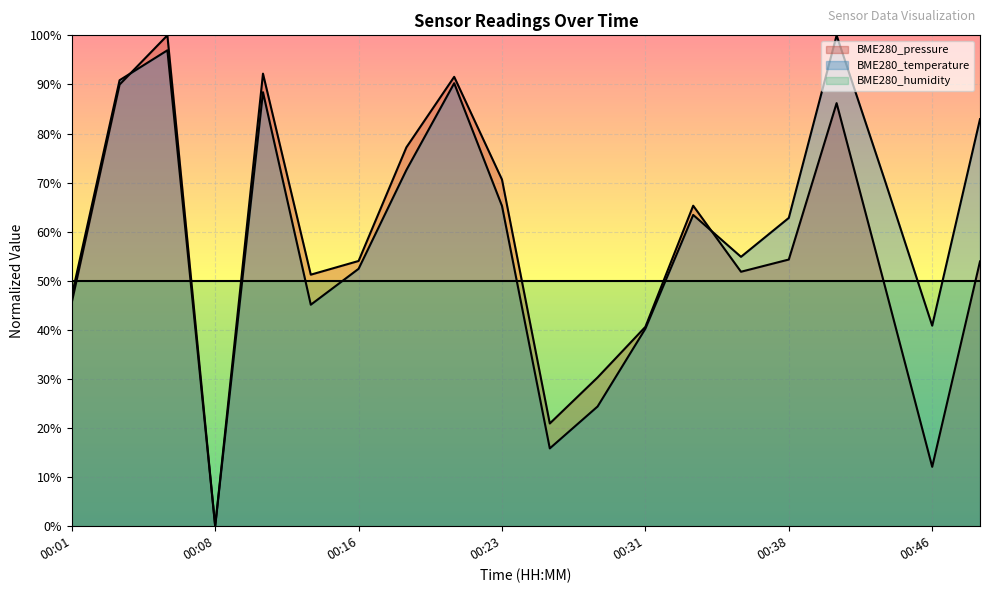

Which series has the widest spread of values?

BME280_pressure